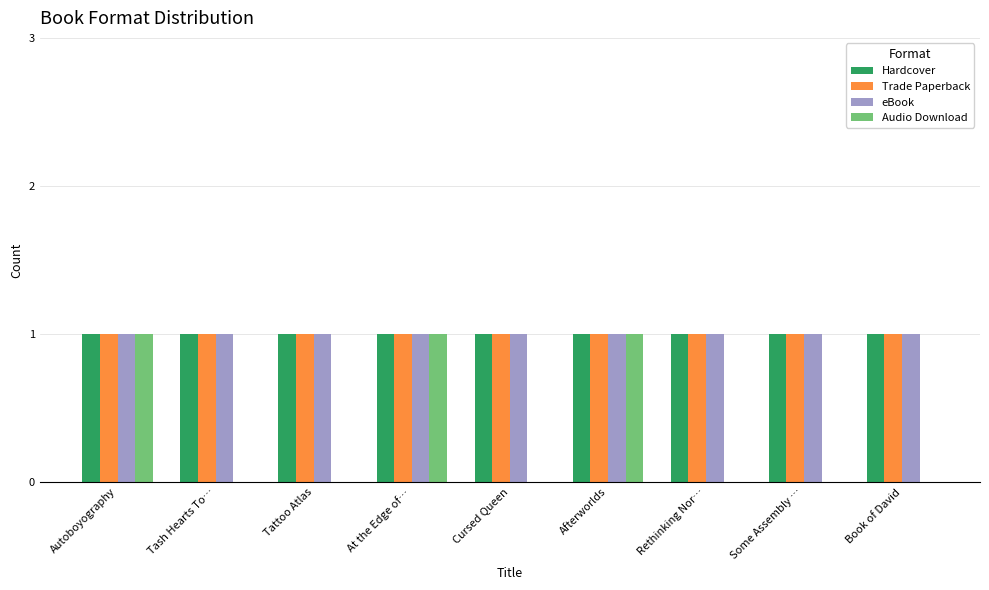

How many groups of bars are there?

9